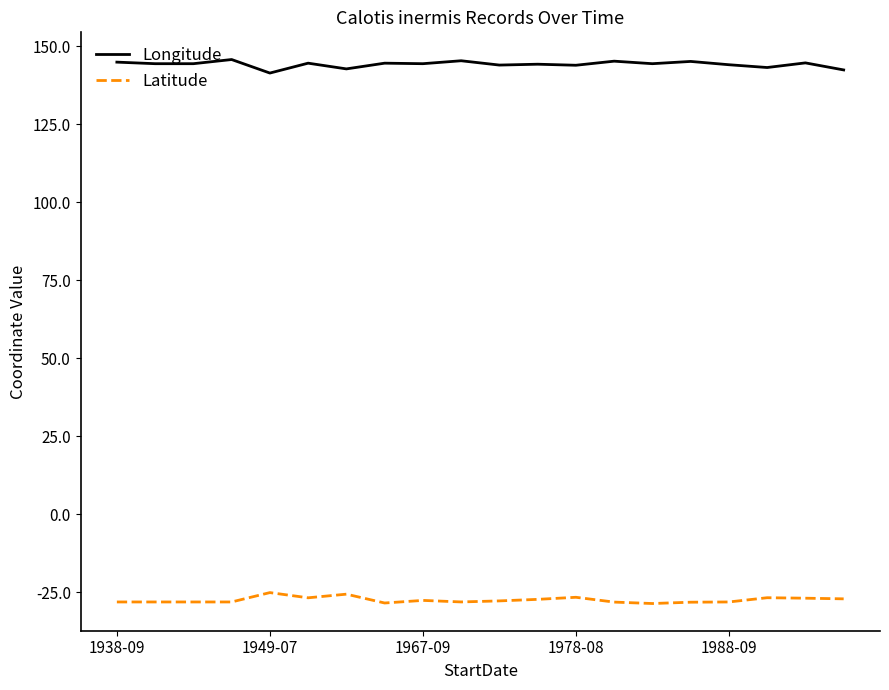

What is the sum of all Latitude values?

-549.0